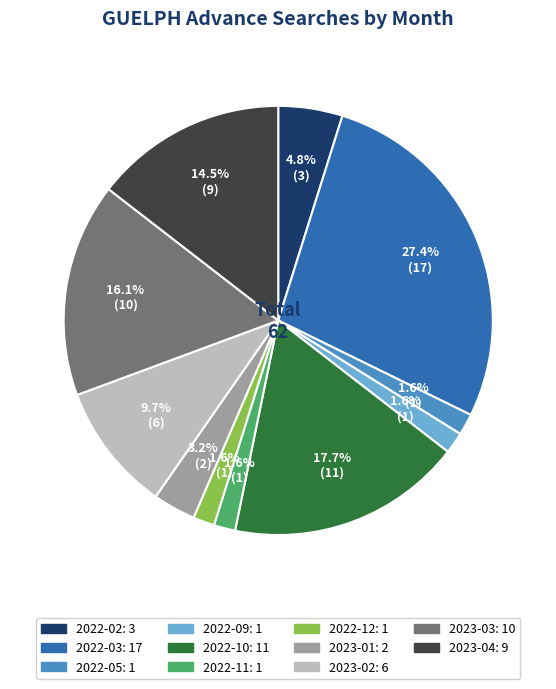

Is 2022-11 the majority of the pie?

No